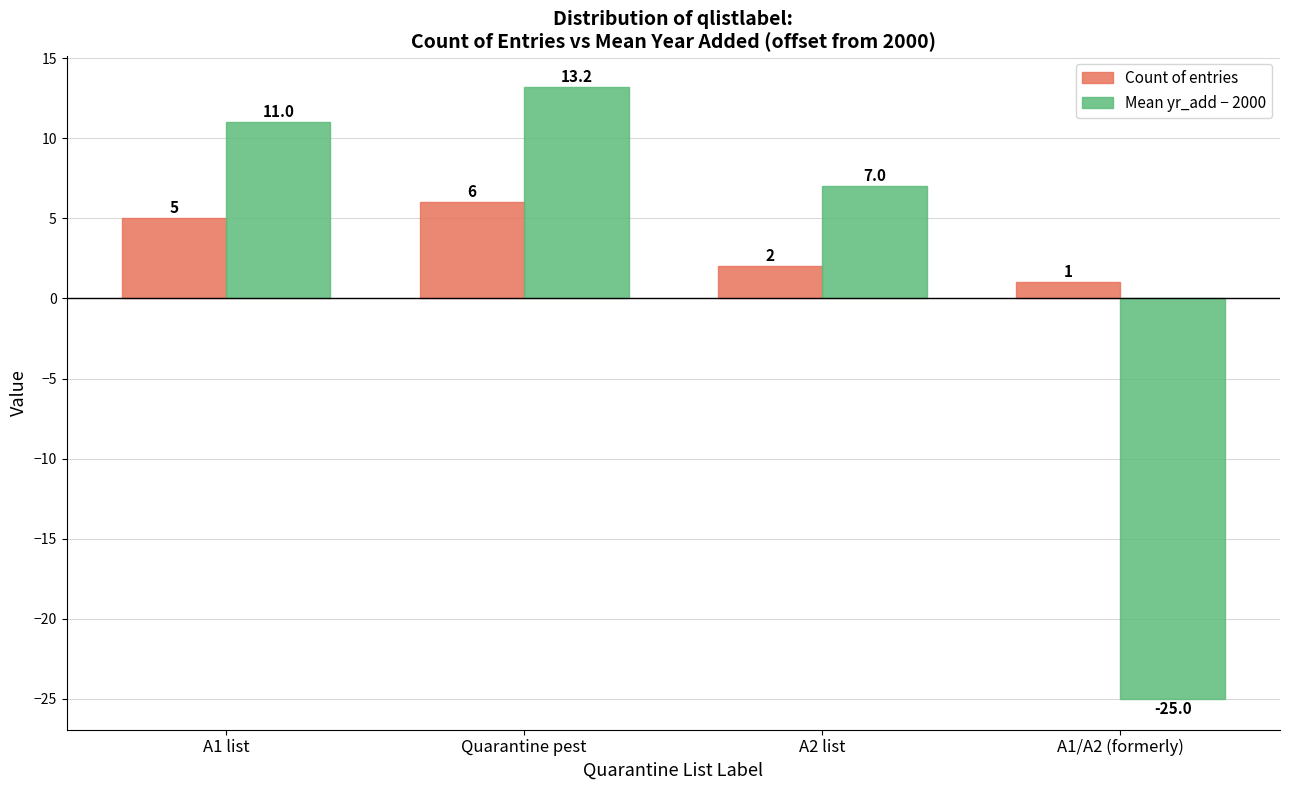

What is the difference between the maximum and minimum values in the Mean yr_add − 2000 series?

38.2